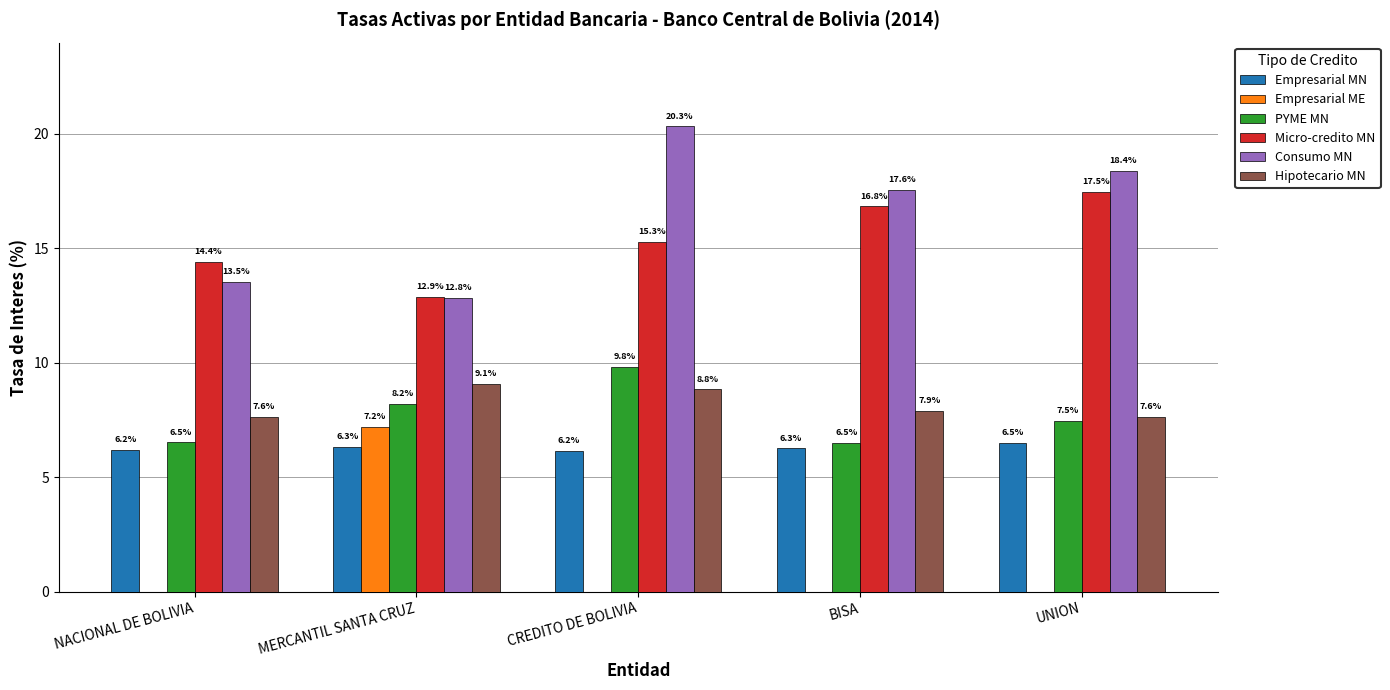

Reading right to left, list all the values displayed in this chart.

Empresarial MN: UNION=6.5	BISA=6.3	CREDITO DE BOLIVIA=6.2	MERCANTIL SANTA CRUZ=6.3	NACIONAL DE BOLIVIA=6.2
Empresarial ME: UNION=0.0	BISA=0.0	CREDITO DE BOLIVIA=0.0	MERCANTIL SANTA CRUZ=7.2	NACIONAL DE BOLIVIA=0.0
PYME MN: UNION=7.5	BISA=6.5	CREDITO DE BOLIVIA=9.8	MERCANTIL SANTA CRUZ=8.2	NACIONAL DE BOLIVIA=6.5
Micro-credito MN: UNION=17.5	BISA=16.8	CREDITO DE BOLIVIA=15.3	MERCANTIL SANTA CRUZ=12.9	NACIONAL DE BOLIVIA=14.4
Consumo MN: UNION=18.4	BISA=17.6	CREDITO DE BOLIVIA=20.3	MERCANTIL SANTA CRUZ=12.8	NACIONAL DE BOLIVIA=13.5
Hipotecario MN: UNION=7.6	BISA=7.9	CREDITO DE BOLIVIA=8.8	MERCANTIL SANTA CRUZ=9.1	NACIONAL DE BOLIVIA=7.6